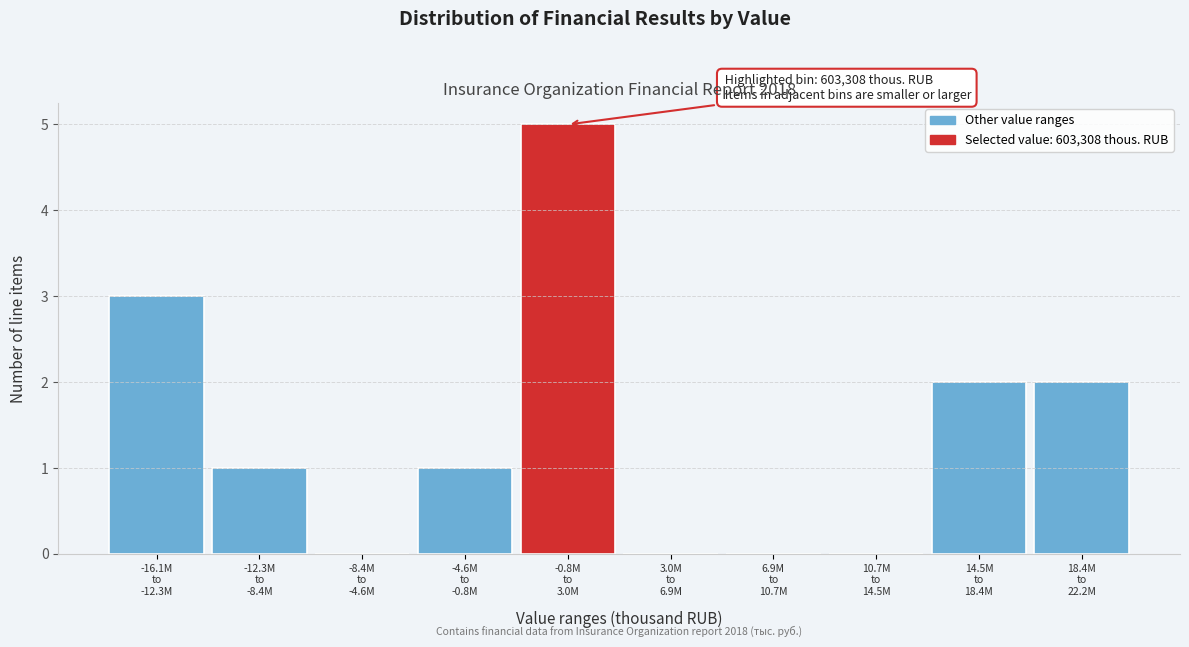

What is the sum of all values?

14